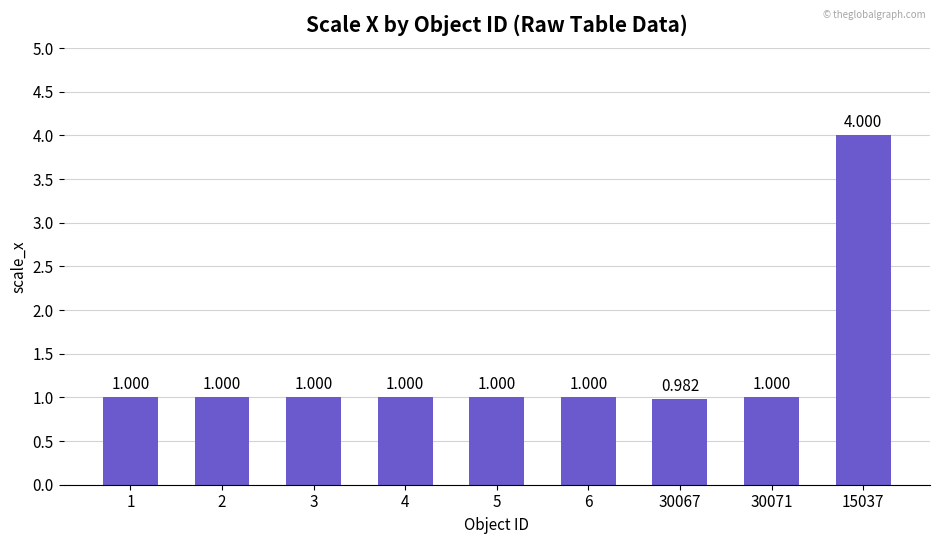

The chart shows a value of 5.4 at 15037. True or false?

False